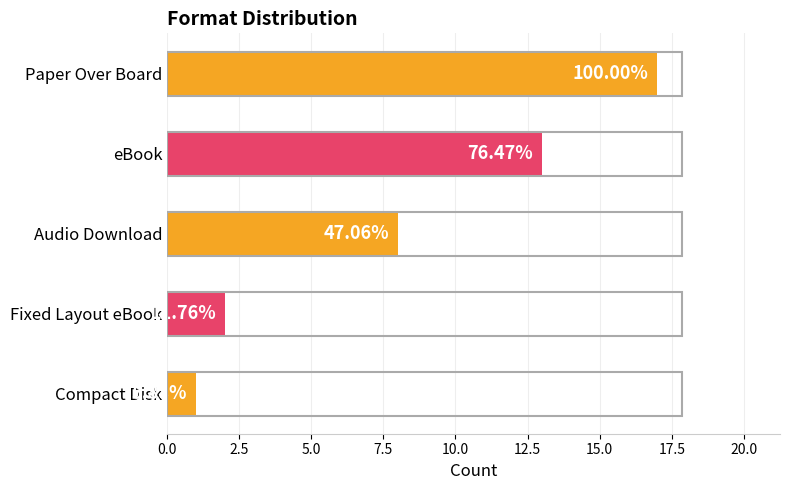

How many bars are there in total?

5